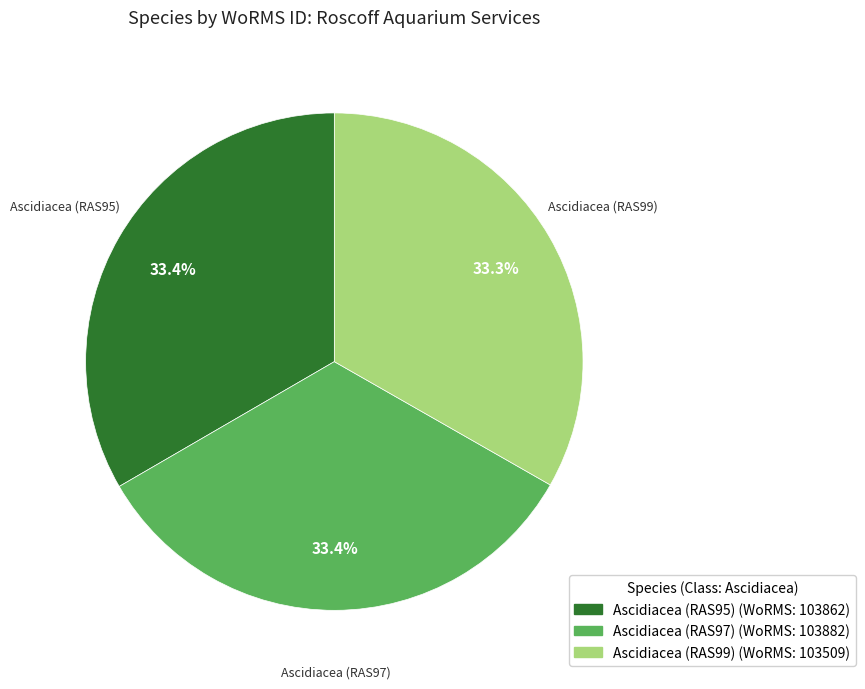

Is there any slice that represents more than half of the pie?

No